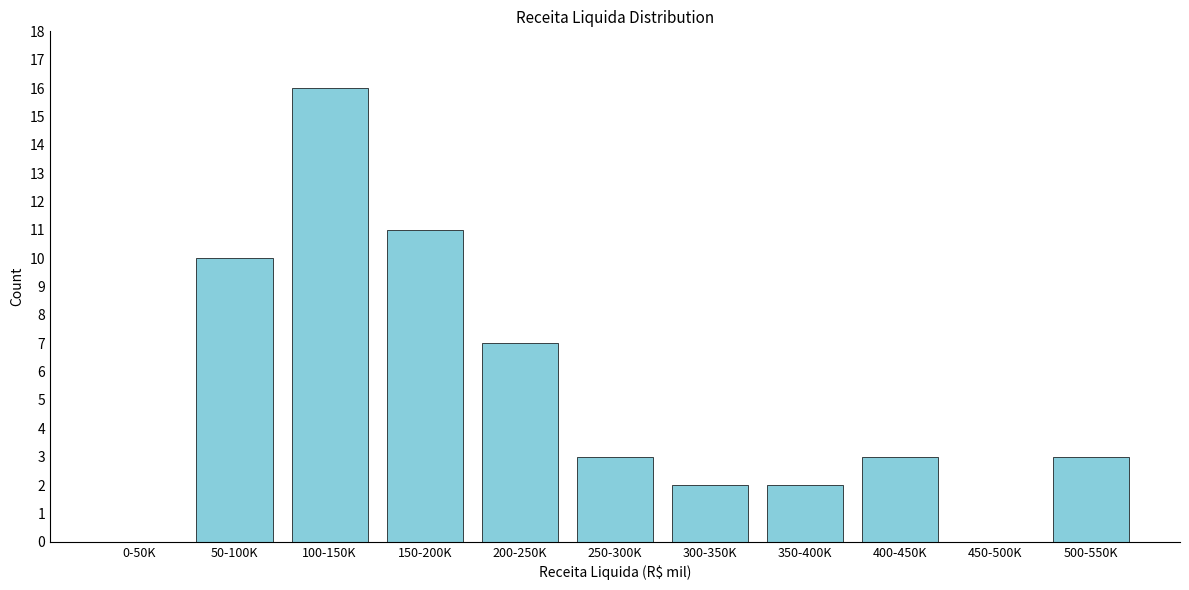

Reading right to left, list all the values displayed in this chart.

500-550K=3	450-500K=0	400-450K=3	350-400K=2	300-350K=2	250-300K=3	200-250K=7	150-200K=11	100-150K=16	50-100K=10	0-50K=0